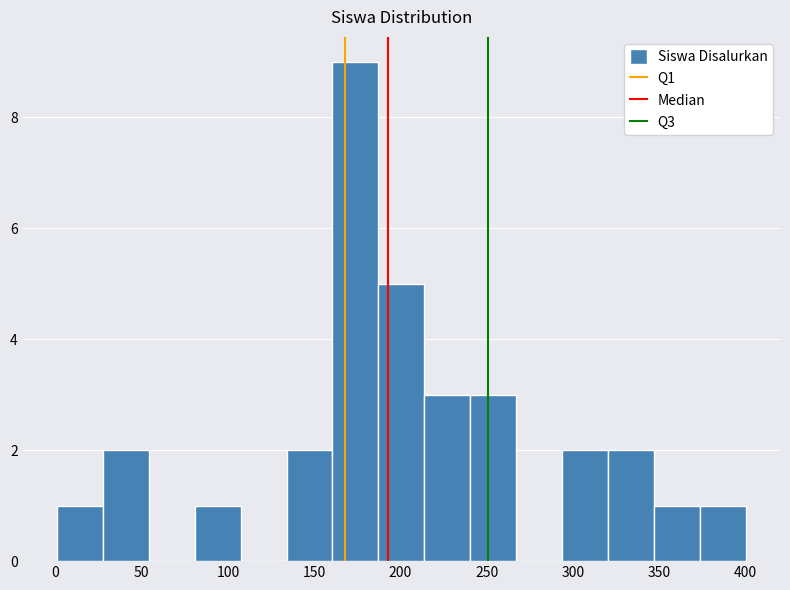

Reading left to right, transcribe this chart: for each bar, give the range it covers on the x-axis and its height. Neither the bar edges nor the heights are printed on the chart, so give them approximately, as read against the axes.

0 to 30: 1
30 to 55: 2
55 to 80: 0
80 to 105: 1
105 to 135: 0
135 to 160: 2
160 to 185: 9
185 to 215: 5
215 to 240: 3
240 to 265: 3
265 to 295: 0
295 to 320: 2
320 to 345: 2
345 to 375: 1
375 to 400: 1